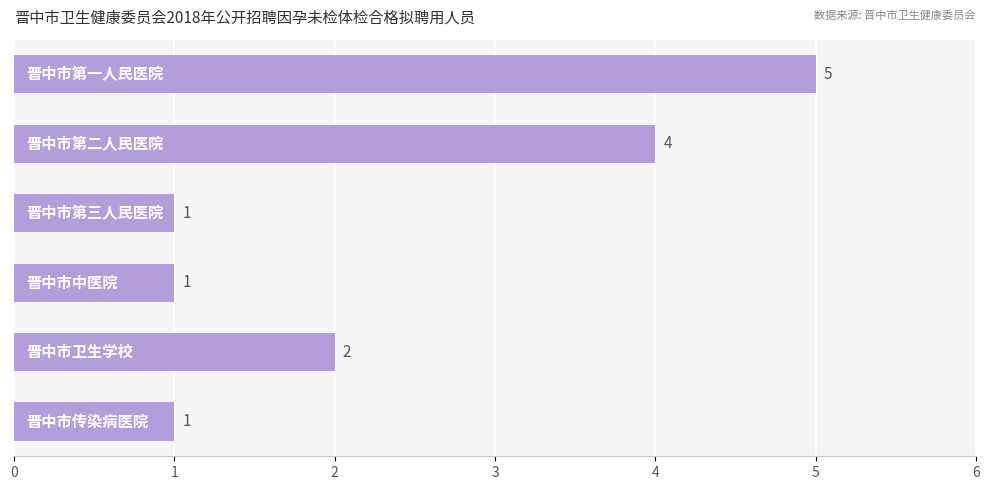

Reading top to bottom, extract all data points from this chart.

5	4	1	1	2	1